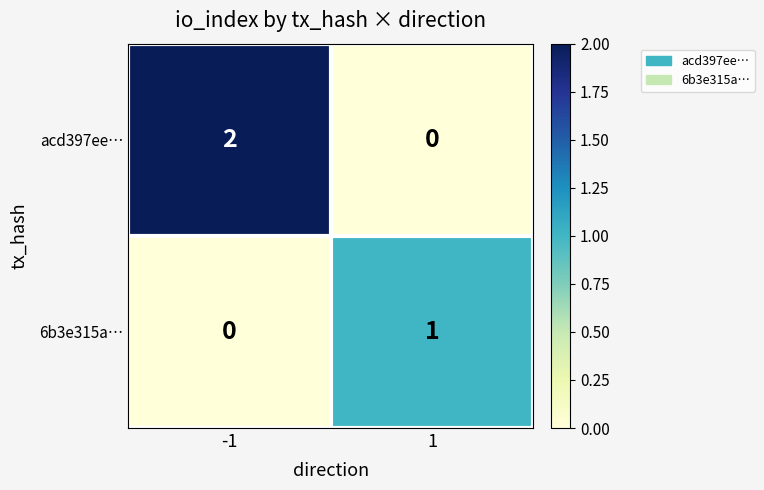

True or false: 6b3e315a… has a value of 1 at 1.

True